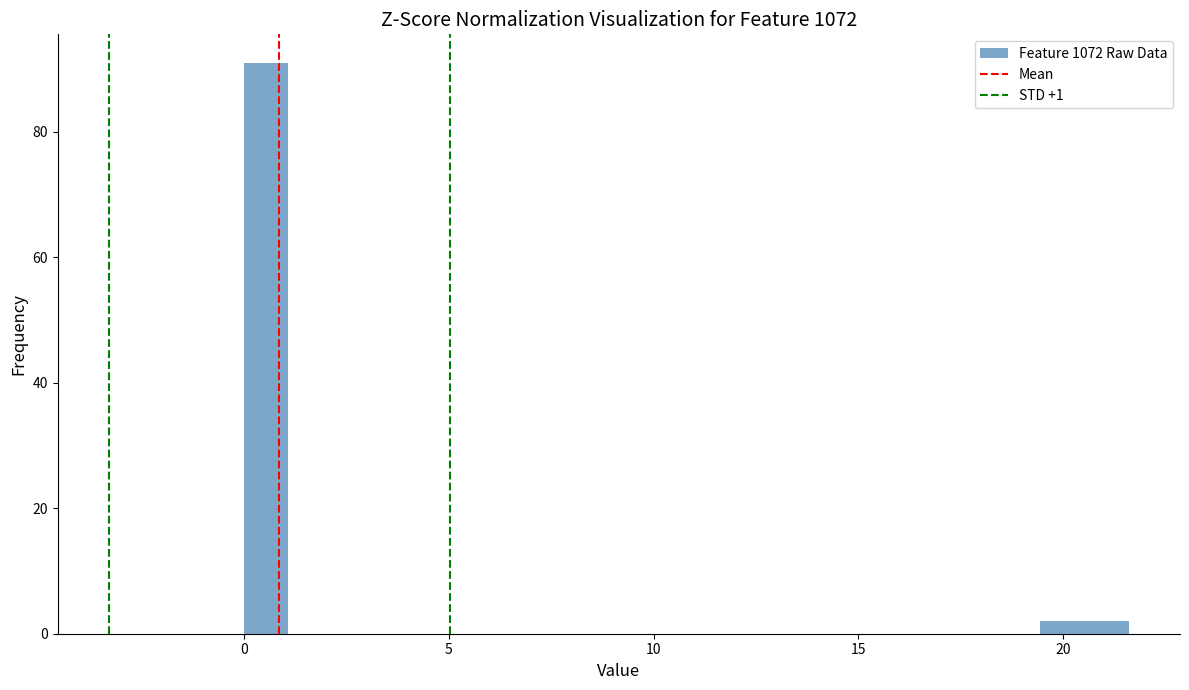

Around what value on the x-axis is the tallest bar? Give the approximate position of its centre, as read against the axis.

0.5